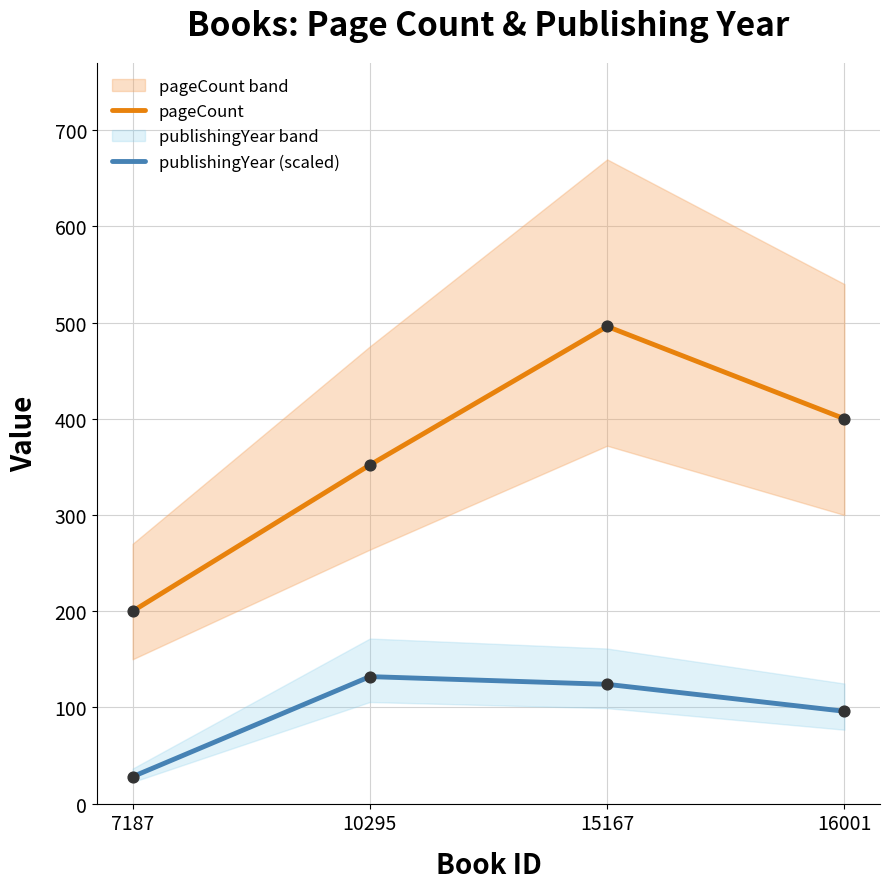

At how many categories does at least one series exceed 471?

1